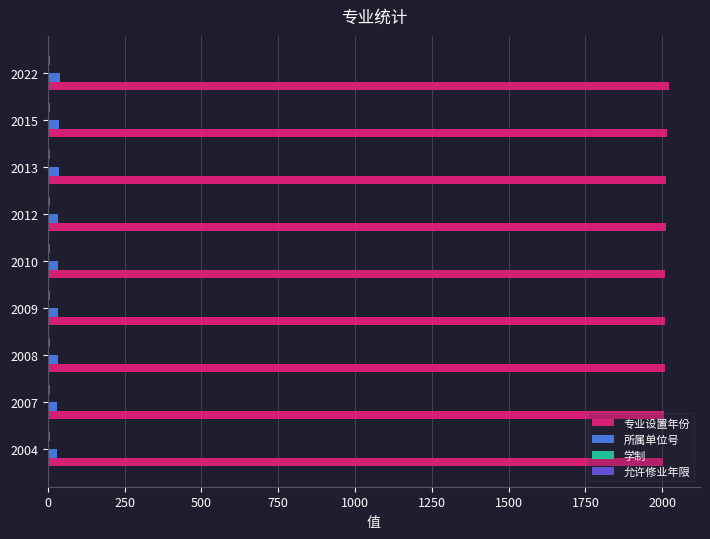

Which series has the largest total across all categories?

专业设置年份